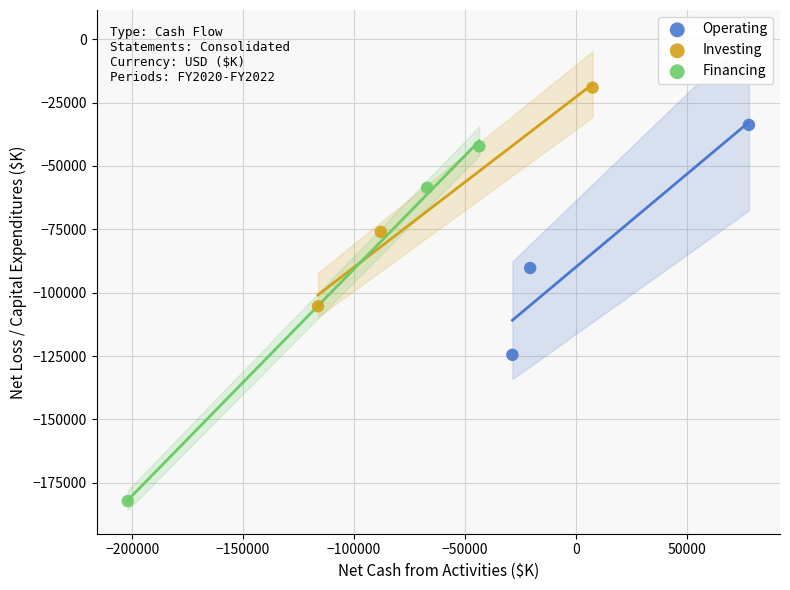

Which series has the widest spread of Y values?

Financing